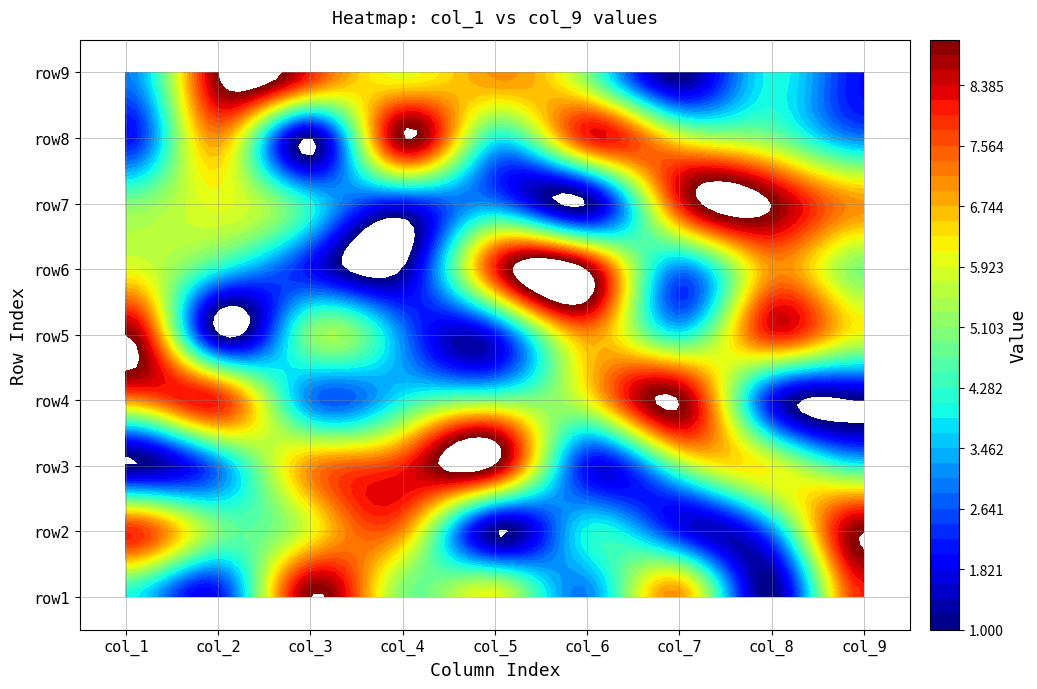

The row3 series shows 2 at 0. True or false?

False